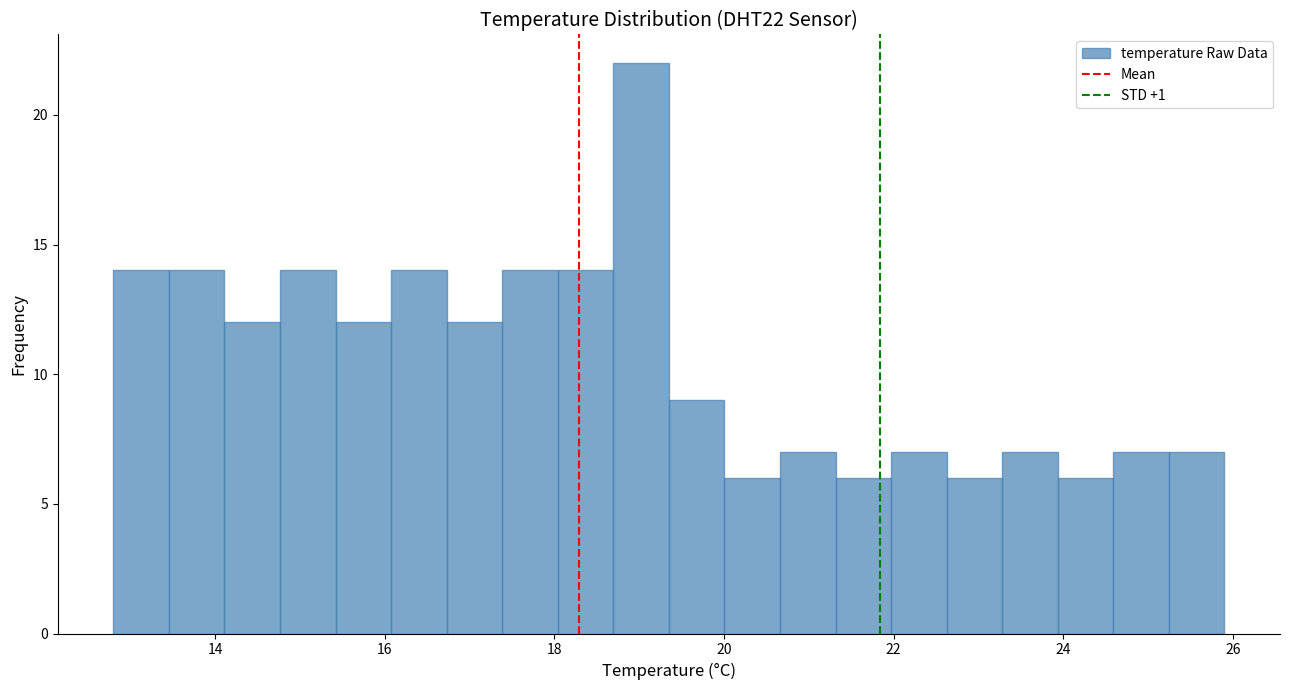

Read against the x-axis, roughly where is the centre of the tallest bar?

19.0